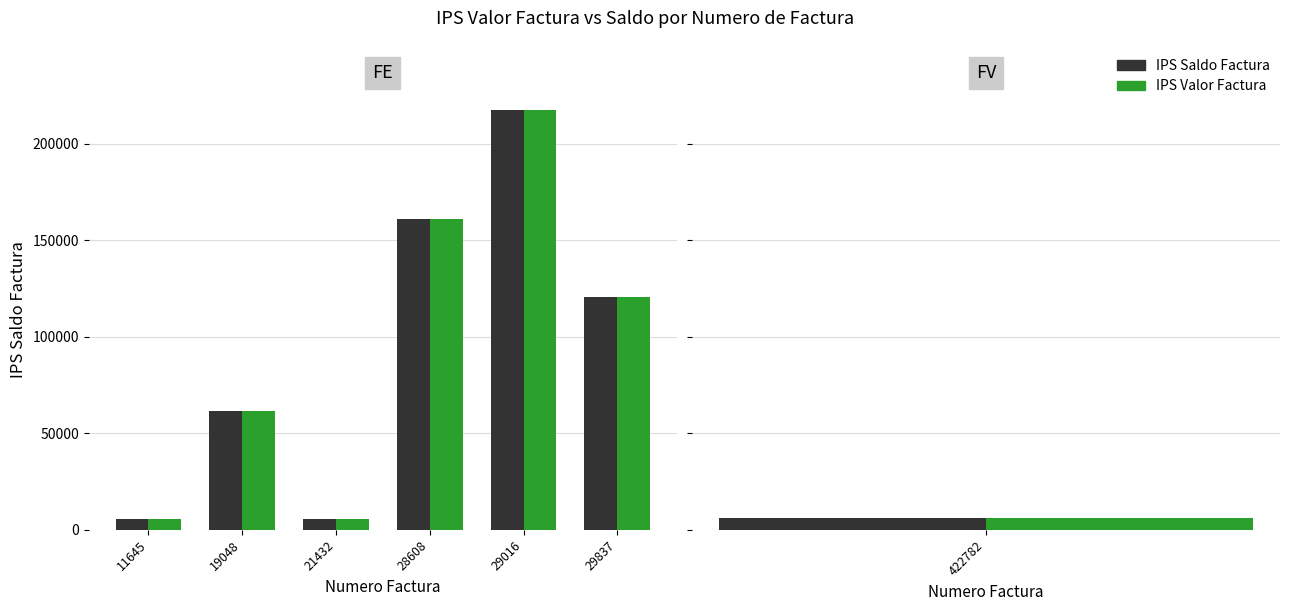

Read the IPS Valor Factura value at 11645, to the nearest 100.

5500